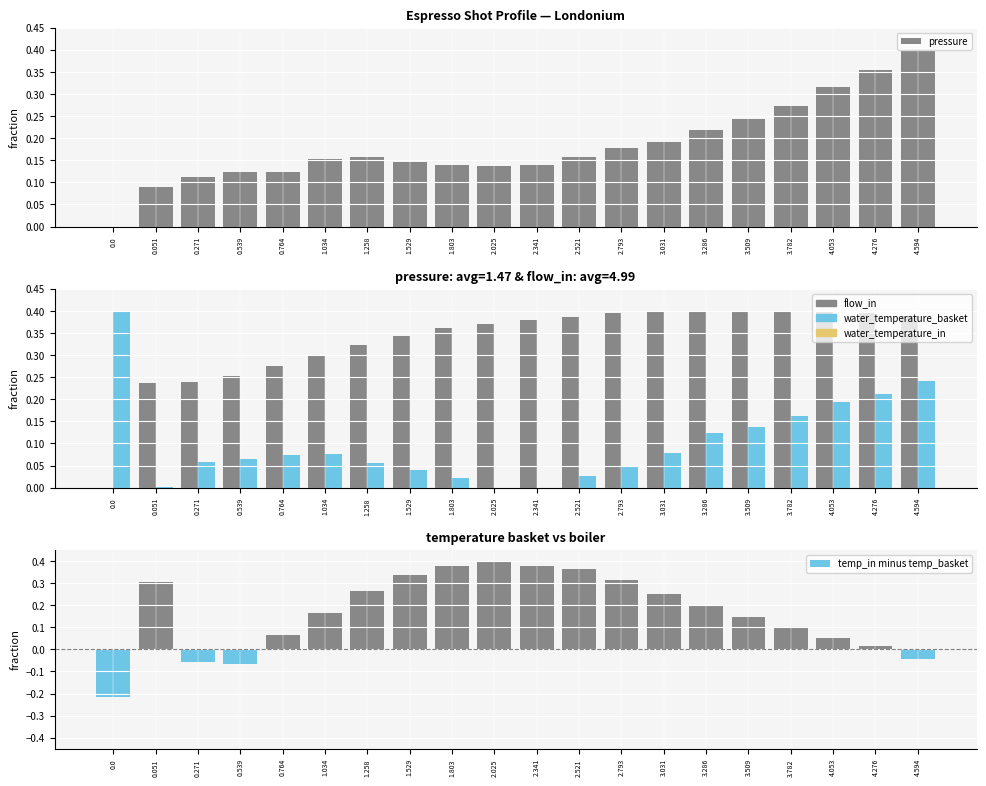

What is the label of the 12th bar from the right?

1.803